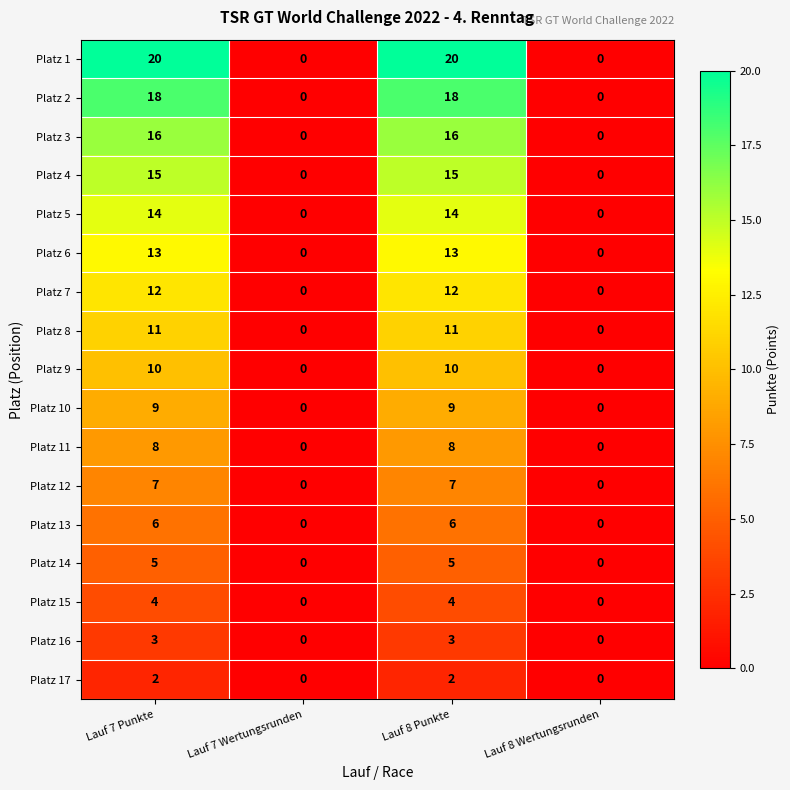

At Lauf 7 Punkte, list the series in order from largest to smallest.

Platz 1, Platz 2, Platz 3, Platz 4, Platz 5, Platz 6, Platz 7, Platz 8, Platz 9, Platz 10, Platz 11, Platz 12, Platz 13, Platz 14, Platz 15, Platz 16, Platz 17